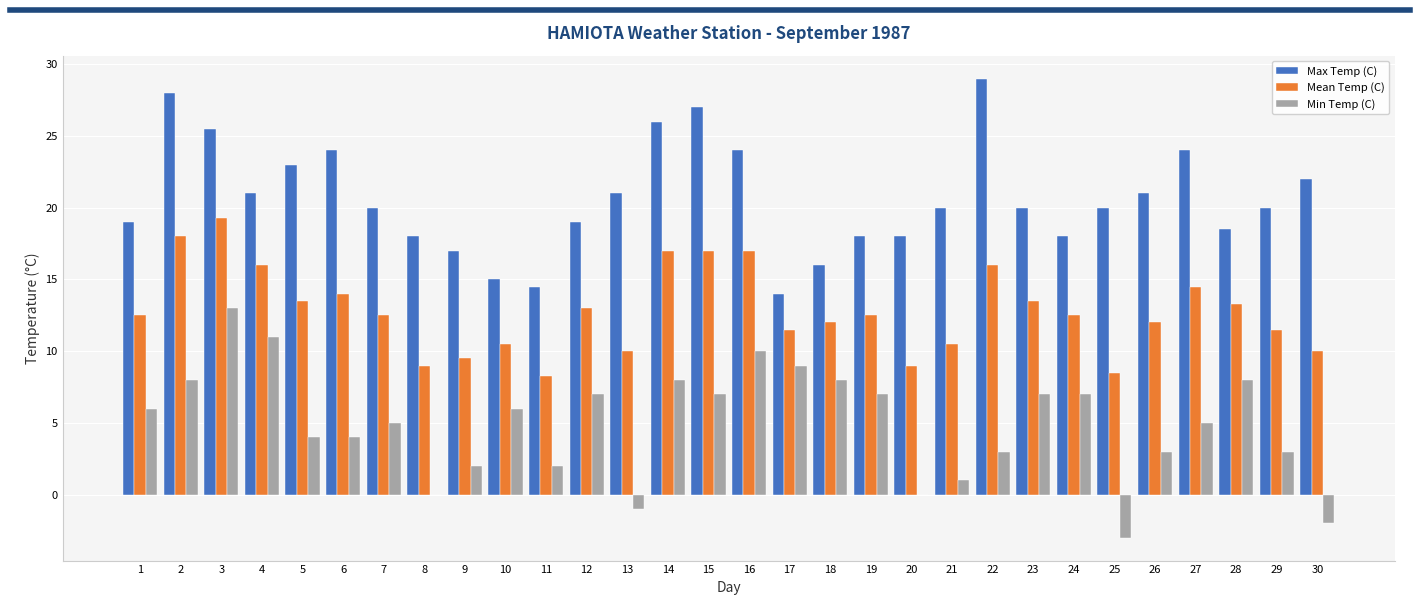

Which series changed the most between 1 and 30?

Min Temp (C)